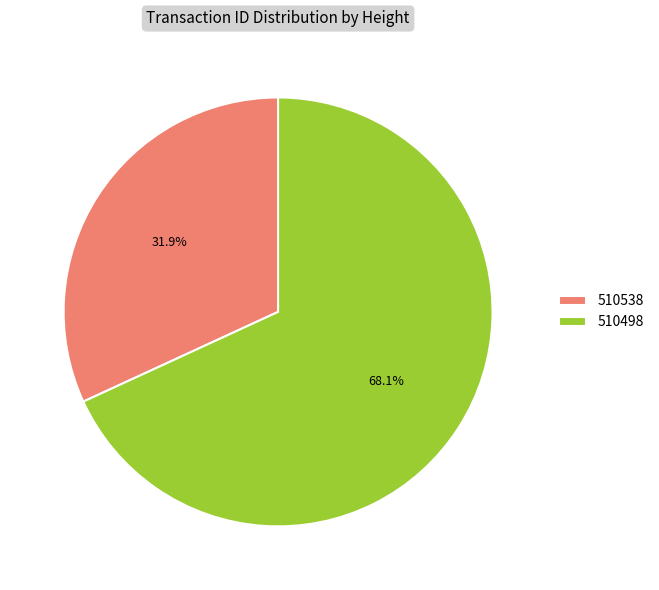

Is it true that 510498 is 77% of the pie?

False